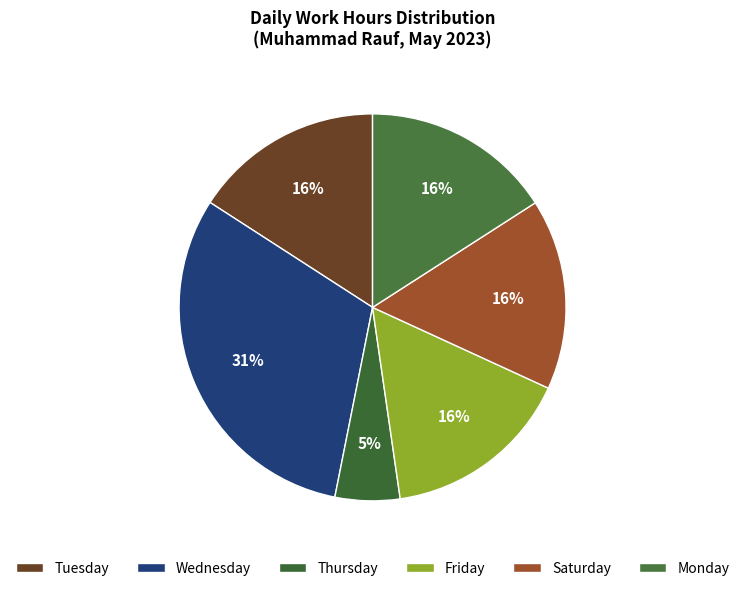

What is the smallest slice in the pie chart?

Thursday